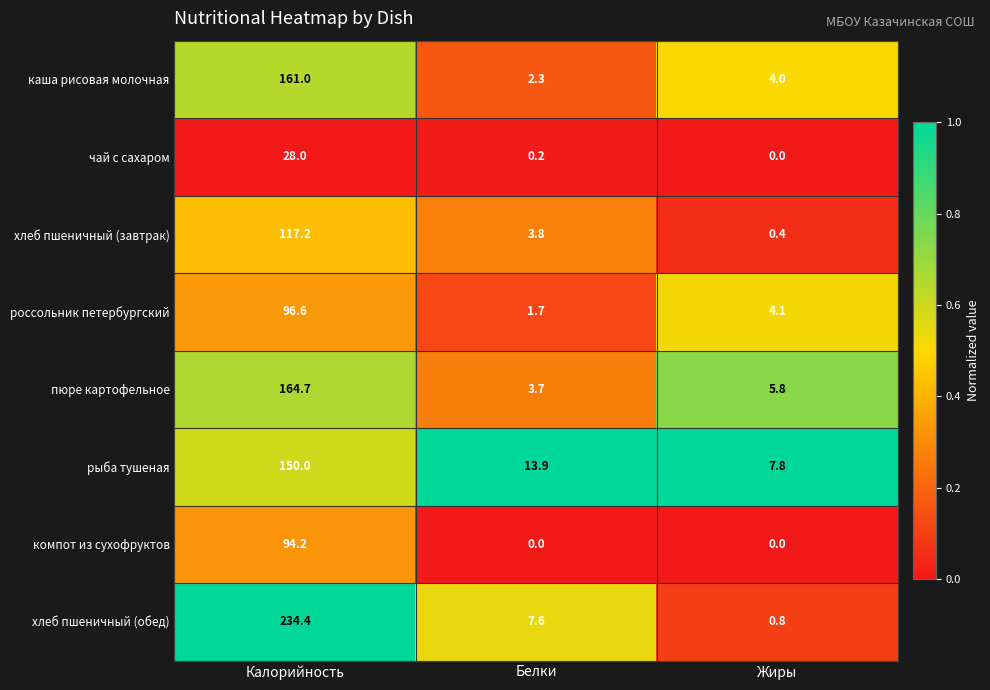

At which label is чай с сахаром closest to 14?

Белки